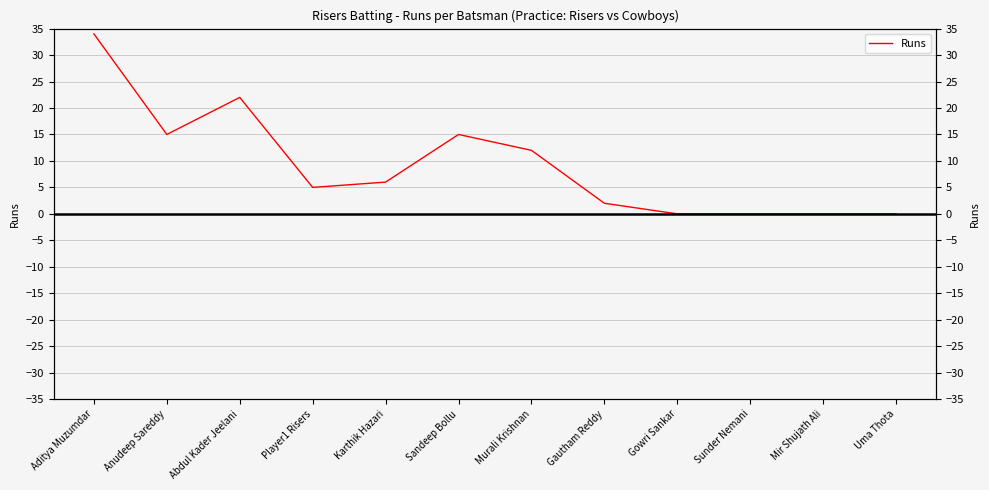

At which category does the data reach its first local peak?

Abdul Kader Jeelani